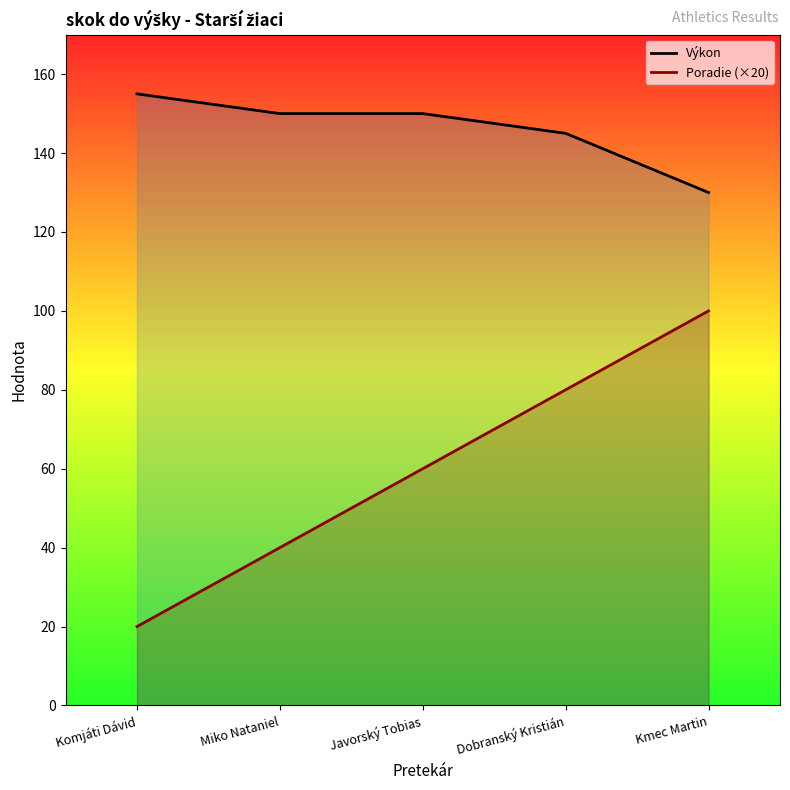

Rank the series by their maximum value, from lowest to highest.

Poradie (×20), Výkon